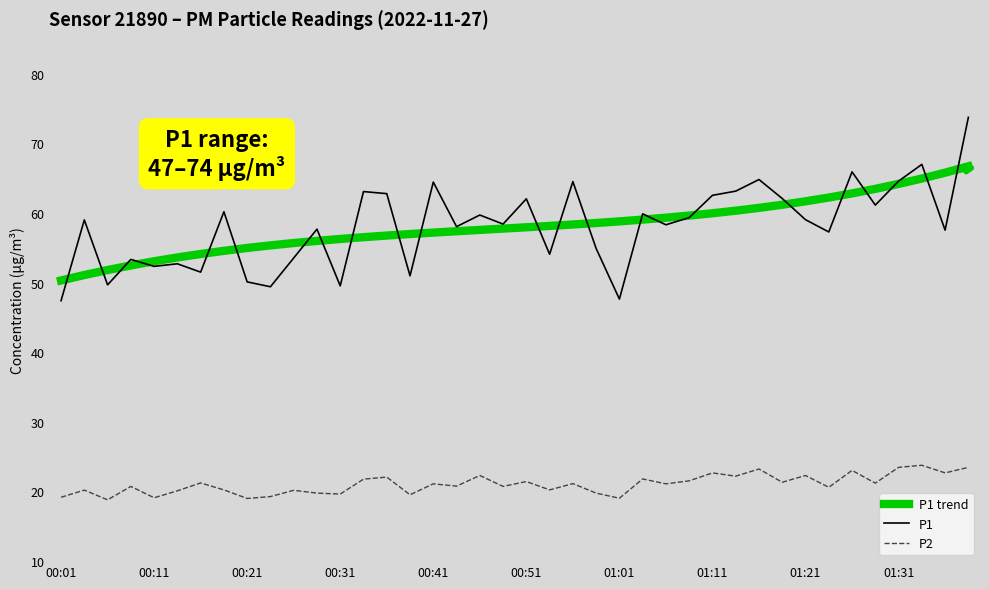

What is the smallest value displayed?

18.8